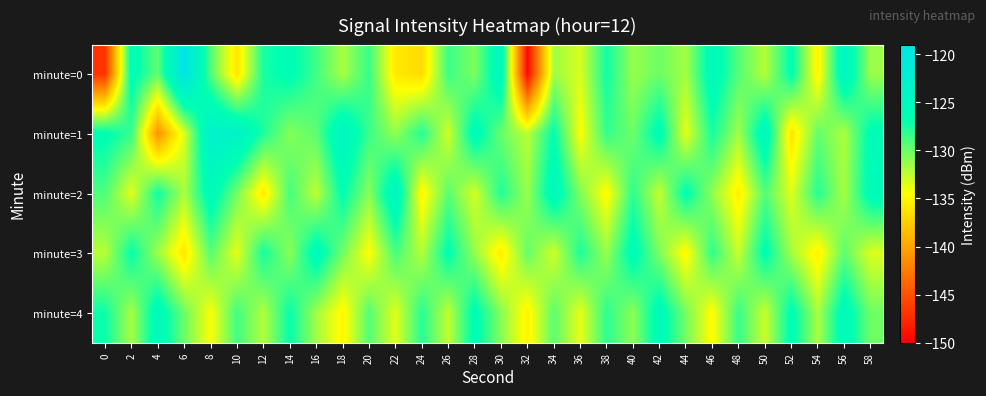

At how many categories does at least one series exceed -131?

30